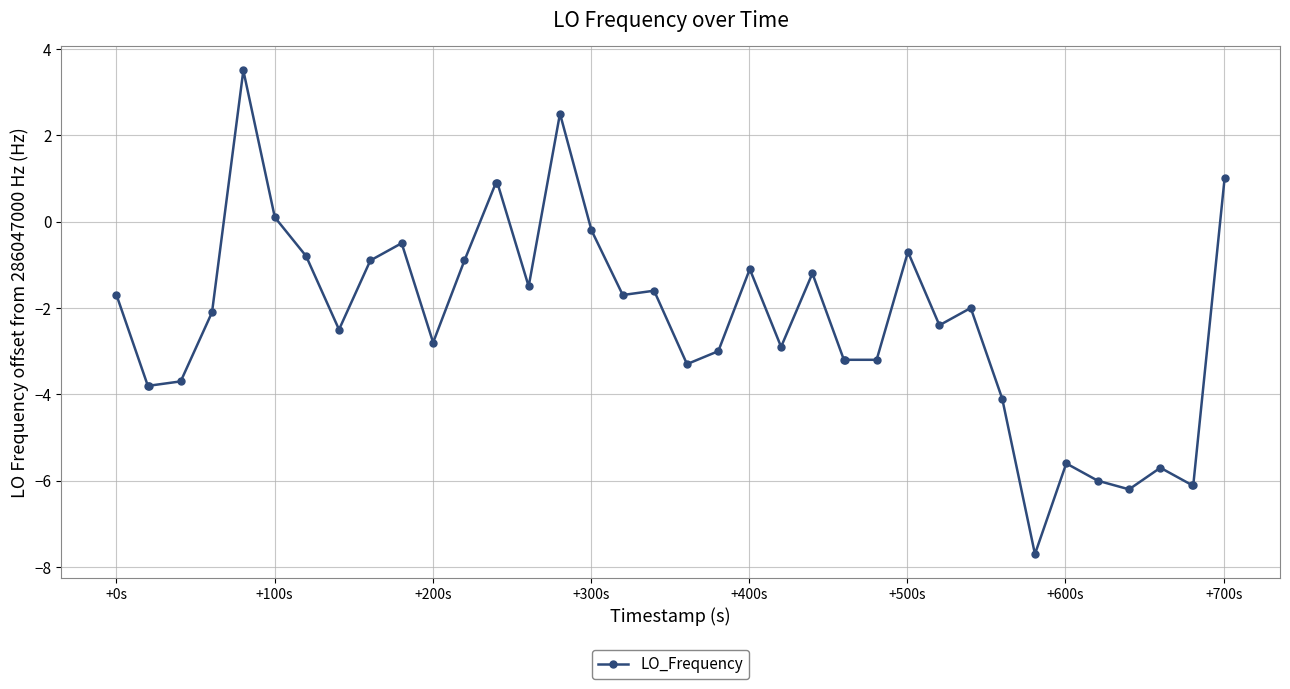

Reading left to right, what are all the values shown in this chart?

-1.7	-3.8	-3.8	-3.7	-2.1	3.5	0.1	-0.8	-2.5	-0.9	-0.5	-2.8	-0.9	0.9	0.9	-1.5	2.5	-0.2	-1.7	-1.6	-3.3	-3.0	-1.1	-2.9	-1.2	-3.2	-3.2	-3.2	-0.7	-2.4	-2.0	-4.1	-7.7	-5.6	-6.0	-6.2	-5.7	-6.1	-6.1	1.0